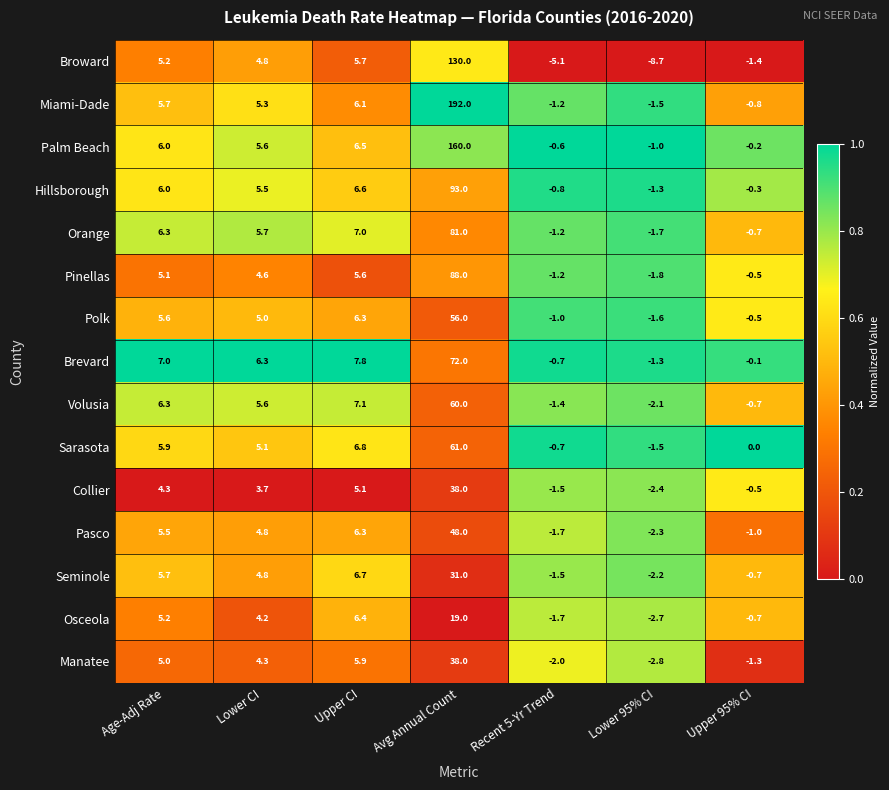

Which series has the widest spread of values?

Miami-Dade